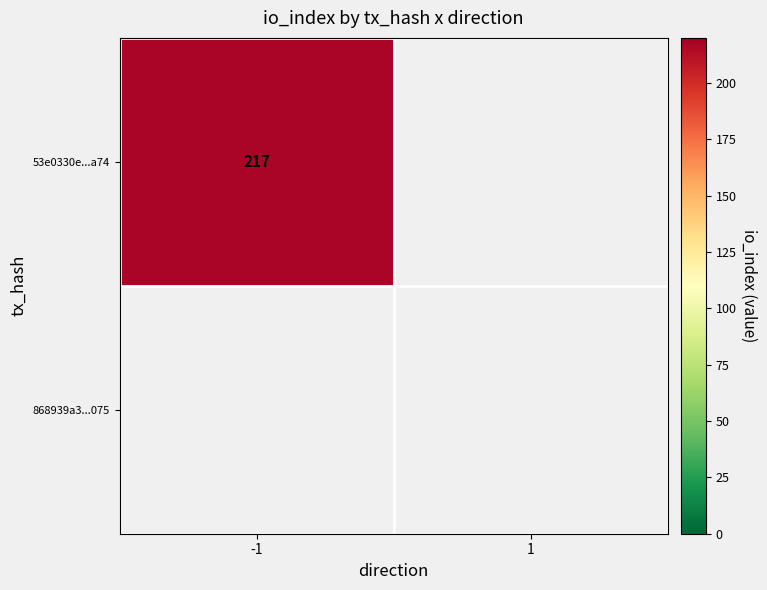

What is the maximum value shown in the chart?

217